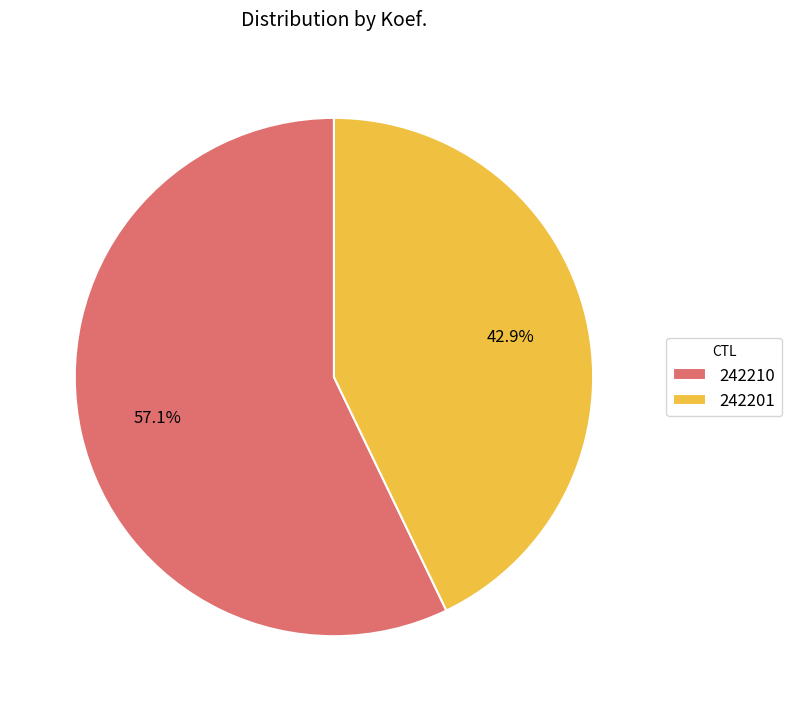

Between 242201 and 242210, which is larger?

242210